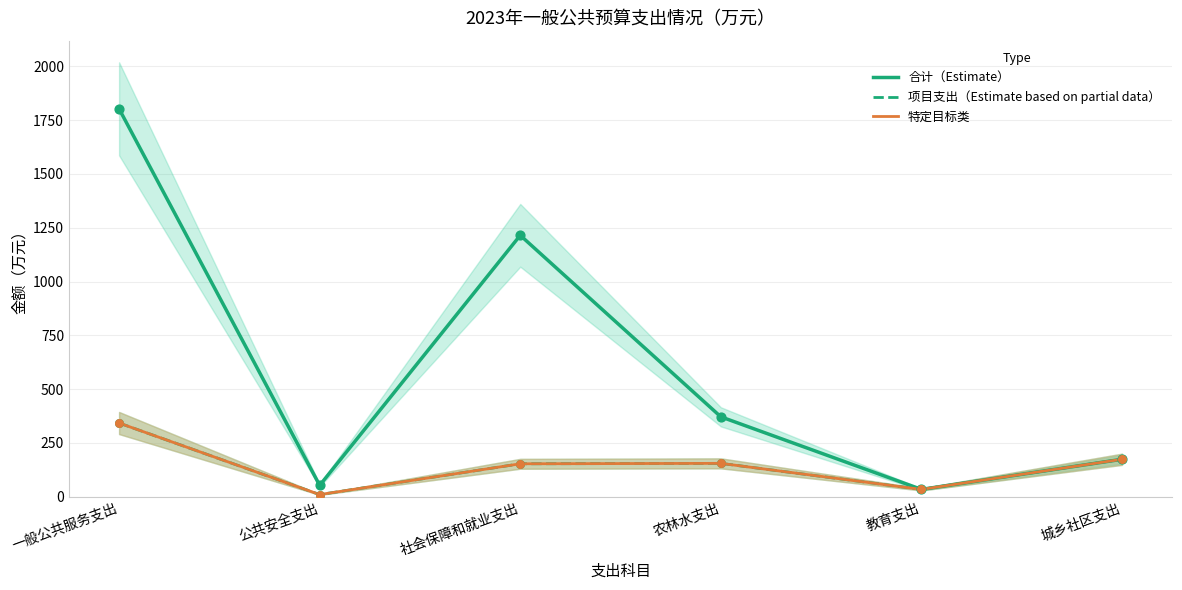

At how many categories does at least one series exceed 1086?

2